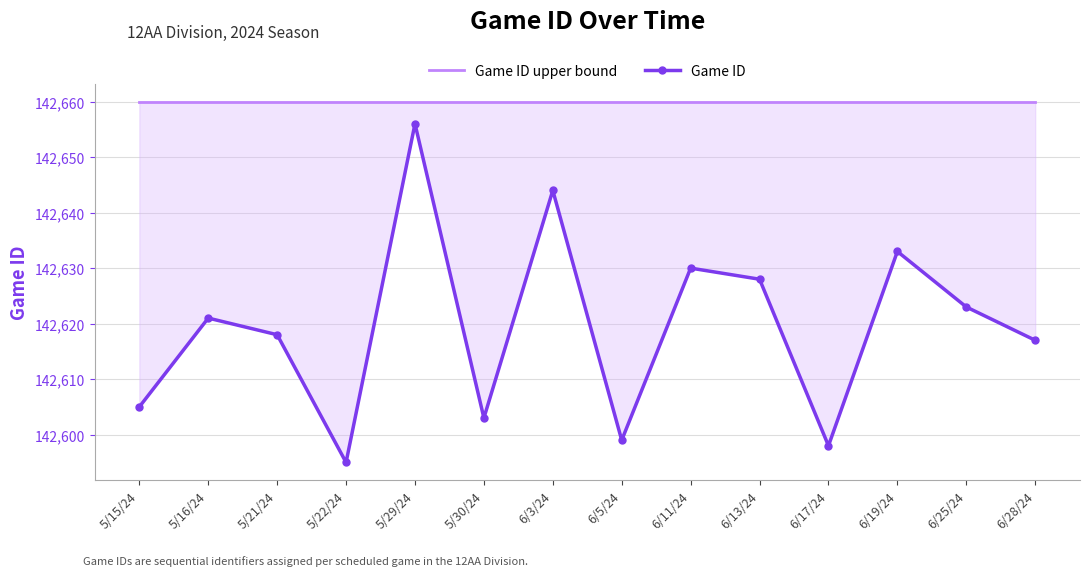

Is the value of Game ID at 5/15/24 greater than the value of Game ID upper bound at 6/17/24?

No